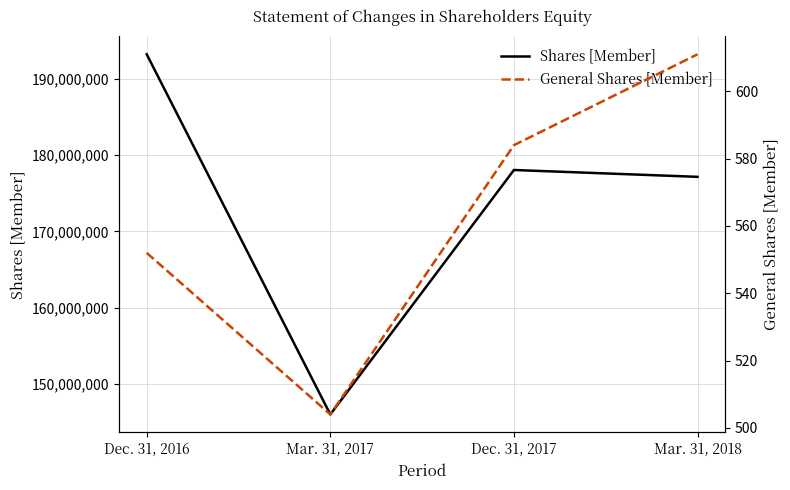

Rank the series by their maximum value, from highest to lowest.

Shares [Member], General Shares [Member]